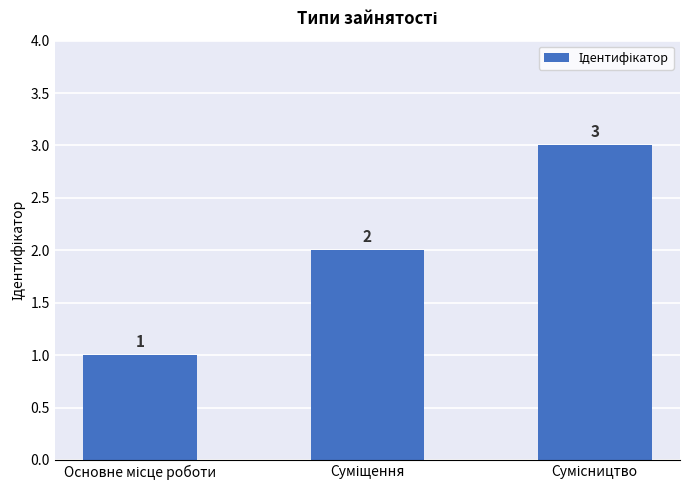

What is the value of the 2nd bar from the left?

2